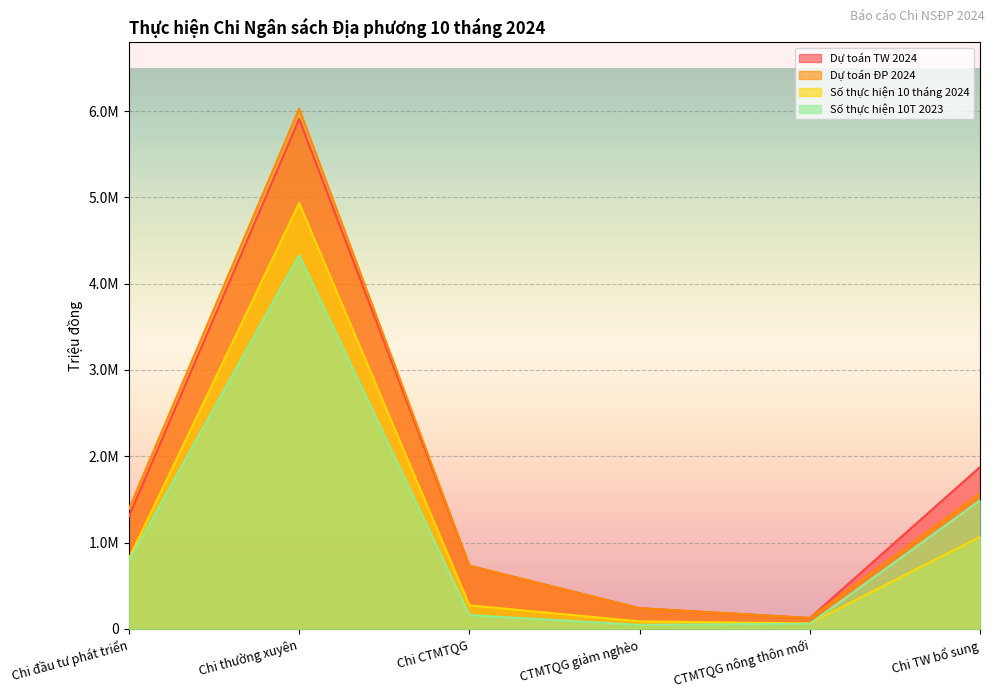

In Dự toán ĐP 2024, how many points are lower than both neighbors (excluding endpoints)?

1